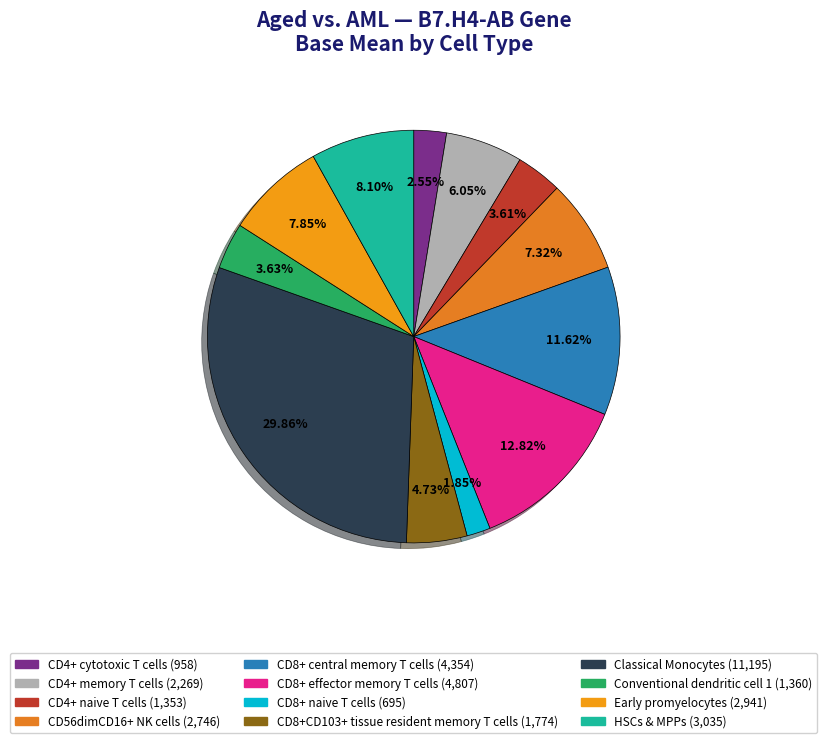

Count the number of slices in the pie.

12